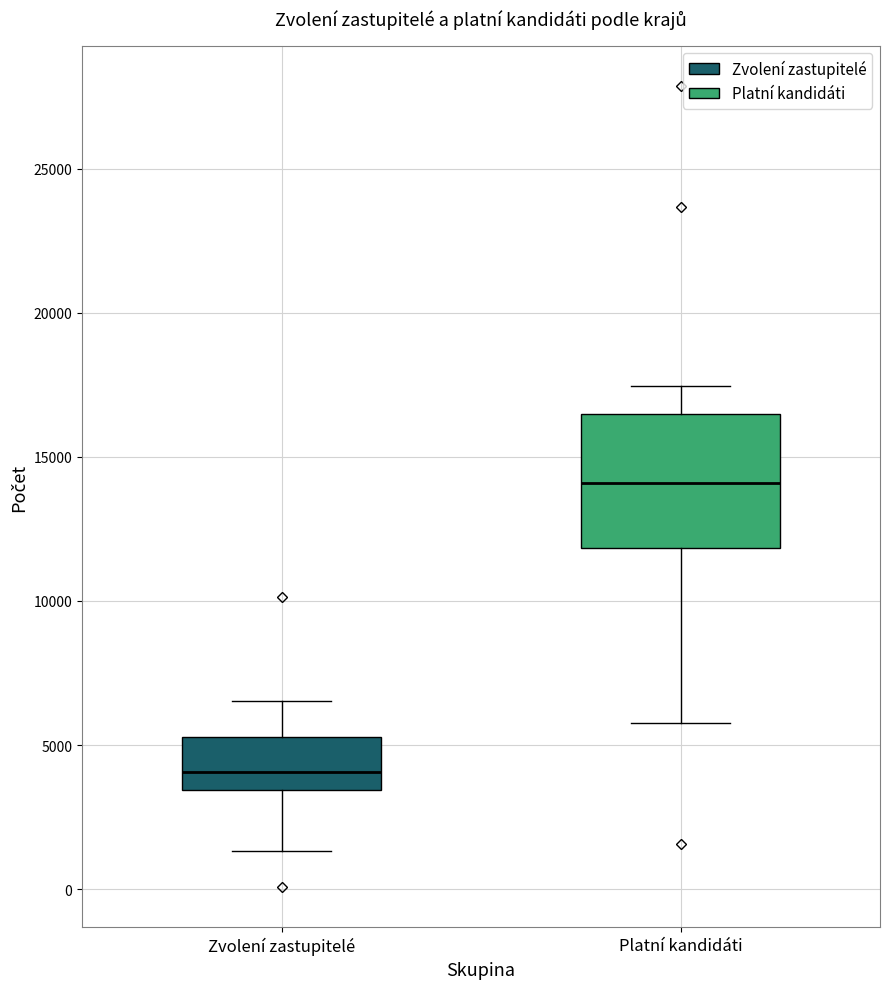

Reading left to right, read every box against the y-axis: the position of its median line, the range the box covers, and the ends of its whiskers. The values are not printed on the chart, so give them approximately, as read against the axis.

Zvolení zastupitelé: median 4000, box 3500 to 5500, whiskers 1500 to 6500
Platní kandidáti: median 14000, box 12000 to 16500, whiskers 6000 to 17500